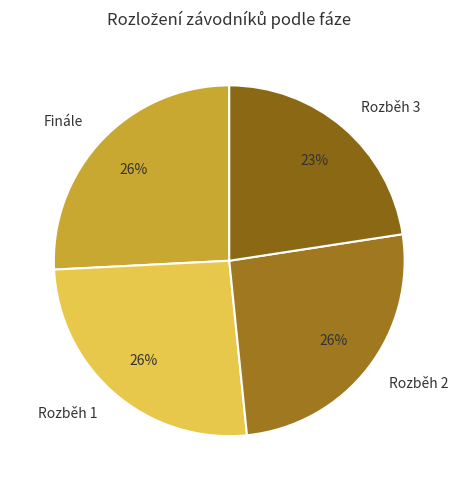

What percentage is the Rozběh 1 slice, to the nearest percent?

26%